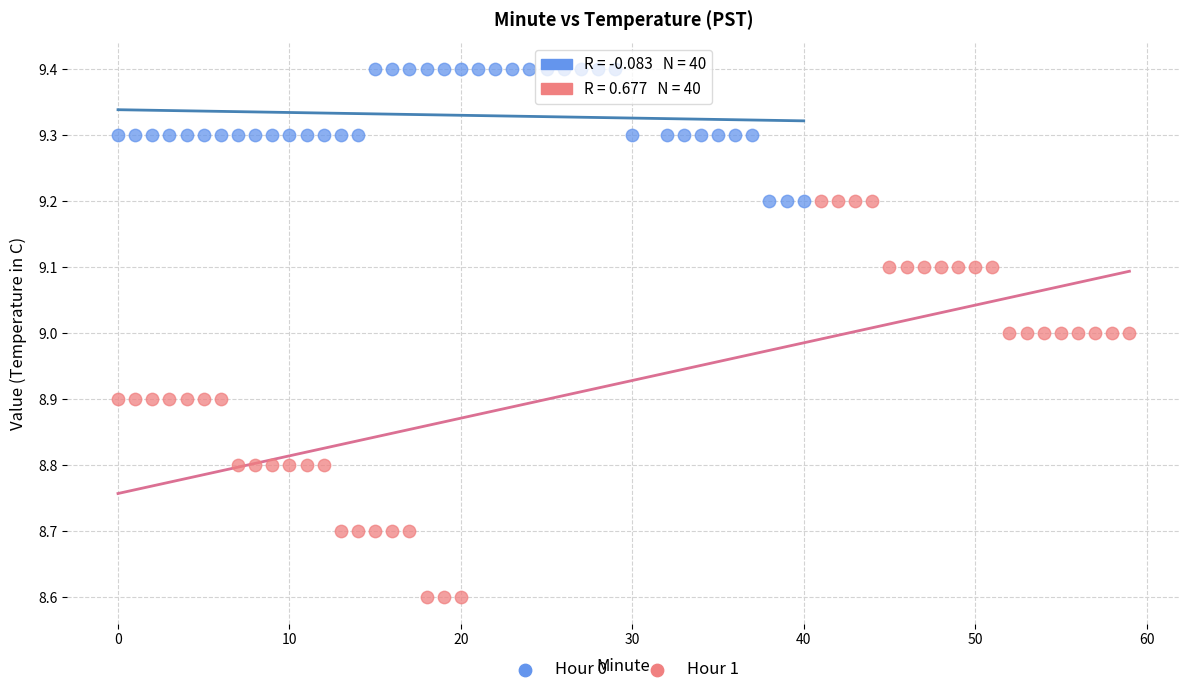

Which series contains the lowest Y value?

Hour 1